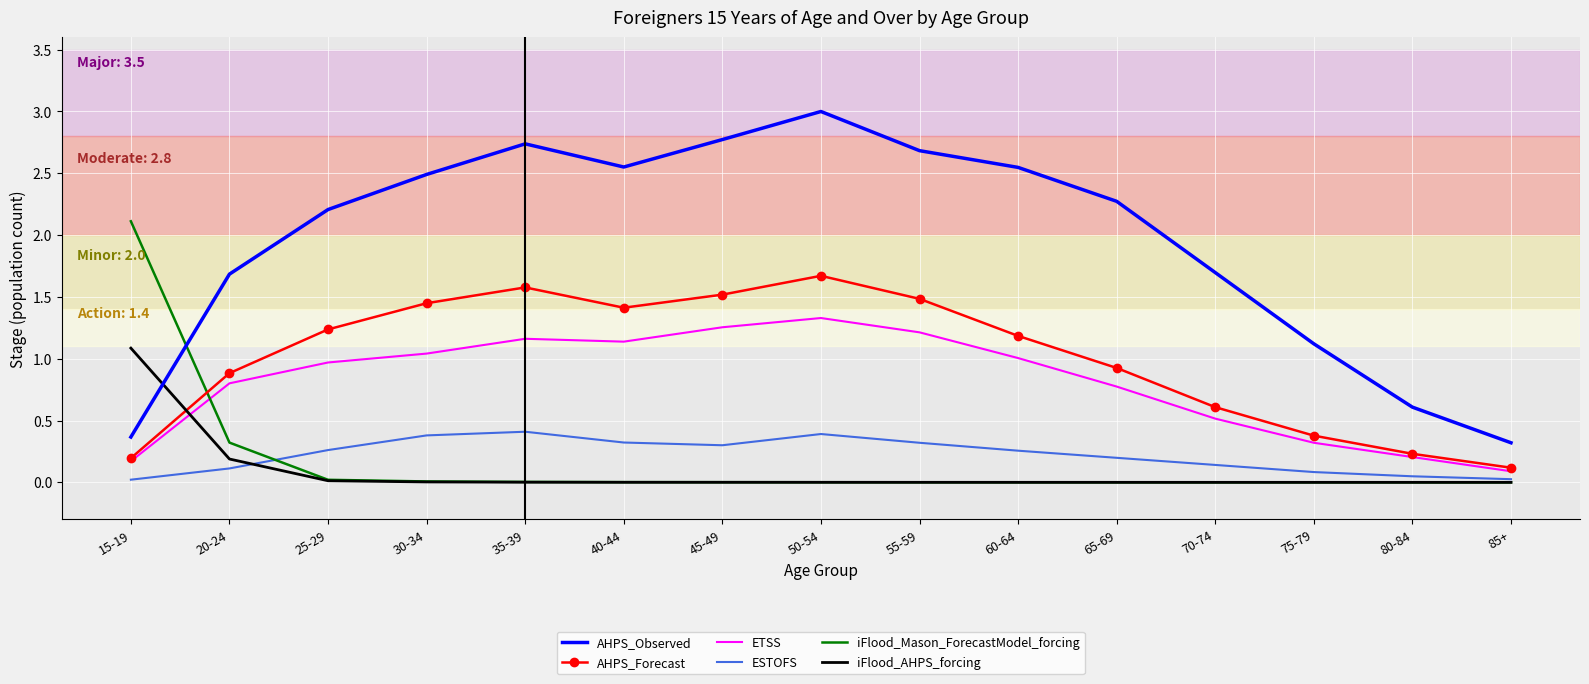

True or false: iFlood_Mason_ForecastModel_forcing has a value of 0.0 at 35-39.

True